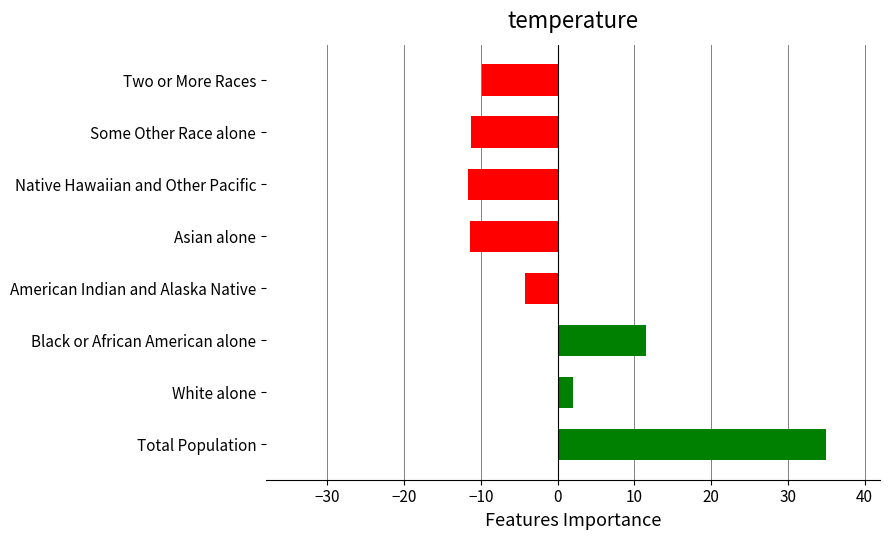

Which category has the highest value across all series?

Total Population